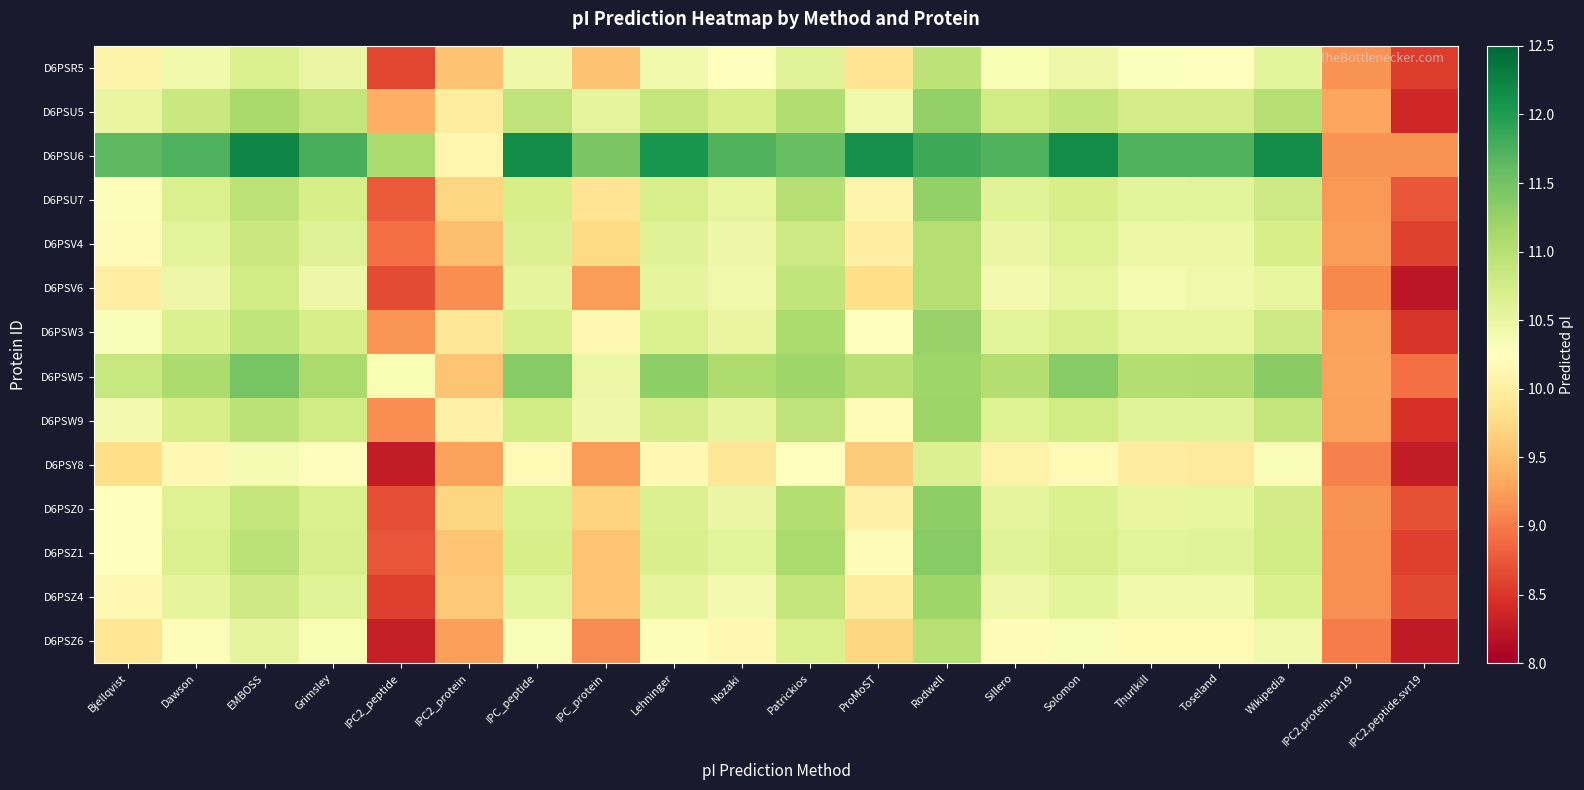

Reading left to right, what are all the values shown in this chart?

D6PSR5: Bjellqvist=10.1	Dawson=10.4	EMBOSS=10.7	Grimsley=10.5	IPC2_peptide=8.6	IPC2_protein=9.5	IPC_peptide=10.4	IPC_protein=9.5	Lehninger=10.4	Nozaki=10.2	Patrickios=10.6	ProMoST=9.9	Rodwell=10.9	Sillero=10.3	Solomon=10.4	Thurlkill=10.3	Toseland=10.3	Wikipedia=10.6	IPC2.protein.svr19=9.2	IPC2.peptide.svr19=8.5
D6PSU5: Bjellqvist=10.5	Dawson=10.8	EMBOSS=11.1	Grimsley=10.9	IPC2_peptide=9.4	IPC2_protein=10.0	IPC_peptide=10.9	IPC_protein=10.5	Lehninger=10.9	Nozaki=10.7	Patrickios=11.1	ProMoST=10.4	Rodwell=11.3	Sillero=10.8	Solomon=10.9	Thurlkill=10.7	Toseland=10.7	Wikipedia=11.0	IPC2.protein.svr19=9.3	IPC2.peptide.svr19=8.4
D6PSU6: Bjellqvist=11.7	Dawson=11.7	EMBOSS=12.2	Grimsley=11.8	IPC2_peptide=11.1	IPC2_protein=10.1	IPC_peptide=12.2	IPC_protein=11.4	Lehninger=12.1	Nozaki=11.7	Patrickios=11.6	ProMoST=12.1	Rodwell=11.8	Sillero=11.7	Solomon=12.2	Thurlkill=11.7	Toseland=11.7	Wikipedia=12.1	IPC2.protein.svr19=9.2	IPC2.peptide.svr19=9.2
D6PSU7: Bjellqvist=10.3	Dawson=10.7	EMBOSS=10.9	Grimsley=10.7	IPC2_peptide=8.8	IPC2_protein=9.7	IPC_peptide=10.7	IPC_protein=9.9	Lehninger=10.7	Nozaki=10.5	Patrickios=11.0	ProMoST=10.1	Rodwell=11.3	Sillero=10.6	Solomon=10.7	Thurlkill=10.6	Toseland=10.6	Wikipedia=10.8	IPC2.protein.svr19=9.2	IPC2.peptide.svr19=8.7
D6PSV4: Bjellqvist=10.2	Dawson=10.6	EMBOSS=10.8	Grimsley=10.6	IPC2_peptide=8.9	IPC2_protein=9.5	IPC_peptide=10.6	IPC_protein=9.8	Lehninger=10.6	Nozaki=10.5	Patrickios=10.8	ProMoST=10.0	Rodwell=11.0	Sillero=10.5	Solomon=10.6	Thurlkill=10.5	Toseland=10.5	Wikipedia=10.7	IPC2.protein.svr19=9.2	IPC2.peptide.svr19=8.6
D6PSV6: Bjellqvist=10.0	Dawson=10.5	EMBOSS=10.8	Grimsley=10.5	IPC2_peptide=8.7	IPC2_protein=9.1	IPC_peptide=10.5	IPC_protein=9.2	Lehninger=10.5	Nozaki=10.4	Patrickios=10.9	ProMoST=9.8	Rodwell=11.0	Sillero=10.4	Solomon=10.5	Thurlkill=10.4	Toseland=10.4	Wikipedia=10.5	IPC2.protein.svr19=9.1	IPC2.peptide.svr19=8.2
D6PSW3: Bjellqvist=10.3	Dawson=10.7	EMBOSS=10.9	Grimsley=10.7	IPC2_peptide=9.2	IPC2_protein=9.9	IPC_peptide=10.7	IPC_protein=10.2	Lehninger=10.7	Nozaki=10.5	Patrickios=11.1	ProMoST=10.2	Rodwell=11.2	Sillero=10.6	Solomon=10.7	Thurlkill=10.5	Toseland=10.5	Wikipedia=10.8	IPC2.protein.svr19=9.3	IPC2.peptide.svr19=8.5
D6PSW5: Bjellqvist=10.9	Dawson=11.1	EMBOSS=11.5	Grimsley=11.1	IPC2_peptide=10.3	IPC2_protein=9.6	IPC_peptide=11.4	IPC_protein=10.5	Lehninger=11.3	Nozaki=11.1	Patrickios=11.2	ProMoST=11.0	Rodwell=11.2	Sillero=11.0	Solomon=11.4	Thurlkill=11.0	Toseland=11.1	Wikipedia=11.3	IPC2.protein.svr19=9.3	IPC2.peptide.svr19=8.9
D6PSW9: Bjellqvist=10.4	Dawson=10.7	EMBOSS=11.0	Grimsley=10.8	IPC2_peptide=9.1	IPC2_protein=10.0	IPC_peptide=10.8	IPC_protein=10.4	Lehninger=10.7	Nozaki=10.5	Patrickios=10.9	ProMoST=10.2	Rodwell=11.2	Sillero=10.6	Solomon=10.8	Thurlkill=10.6	Toseland=10.6	Wikipedia=10.9	IPC2.protein.svr19=9.3	IPC2.peptide.svr19=8.5
D6PSY8: Bjellqvist=9.8	Dawson=10.2	EMBOSS=10.3	Grimsley=10.2	IPC2_peptide=8.3	IPC2_protein=9.3	IPC_peptide=10.2	IPC_protein=9.2	Lehninger=10.1	Nozaki=9.9	Patrickios=10.2	ProMoST=9.6	Rodwell=10.6	Sillero=10.1	Solomon=10.2	Thurlkill=10.0	Toseland=10.0	Wikipedia=10.3	IPC2.protein.svr19=9.1	IPC2.peptide.svr19=8.3
D6PSZ0: Bjellqvist=10.2	Dawson=10.6	EMBOSS=10.9	Grimsley=10.7	IPC2_peptide=8.7	IPC2_protein=9.7	IPC_peptide=10.7	IPC_protein=9.7	Lehninger=10.6	Nozaki=10.5	Patrickios=11.0	ProMoST=10.0	Rodwell=11.3	Sillero=10.5	Solomon=10.7	Thurlkill=10.5	Toseland=10.5	Wikipedia=10.7	IPC2.protein.svr19=9.2	IPC2.peptide.svr19=8.7
D6PSZ1: Bjellqvist=10.2	Dawson=10.7	EMBOSS=11.0	Grimsley=10.7	IPC2_peptide=8.7	IPC2_protein=9.6	IPC_peptide=10.7	IPC_protein=9.6	Lehninger=10.7	Nozaki=10.6	Patrickios=11.1	ProMoST=10.2	Rodwell=11.4	Sillero=10.6	Solomon=10.7	Thurlkill=10.6	Toseland=10.6	Wikipedia=10.8	IPC2.protein.svr19=9.2	IPC2.peptide.svr19=8.6
D6PSZ4: Bjellqvist=10.1	Dawson=10.5	EMBOSS=10.8	Grimsley=10.6	IPC2_peptide=8.6	IPC2_protein=9.6	IPC_peptide=10.6	IPC_protein=9.6	Lehninger=10.5	Nozaki=10.4	Patrickios=10.9	ProMoST=10.0	Rodwell=11.2	Sillero=10.4	Solomon=10.6	Thurlkill=10.4	Toseland=10.4	Wikipedia=10.7	IPC2.protein.svr19=9.1	IPC2.peptide.svr19=8.6
D6PSZ6: Bjellqvist=9.9	Dawson=10.3	EMBOSS=10.5	Grimsley=10.3	IPC2_peptide=8.3	IPC2_protein=9.3	IPC_peptide=10.3	IPC_protein=9.1	Lehninger=10.3	Nozaki=10.1	Patrickios=10.7	ProMoST=9.7	Rodwell=11.0	Sillero=10.2	Solomon=10.3	Thurlkill=10.2	Toseland=10.2	Wikipedia=10.4	IPC2.protein.svr19=9.0	IPC2.peptide.svr19=8.3